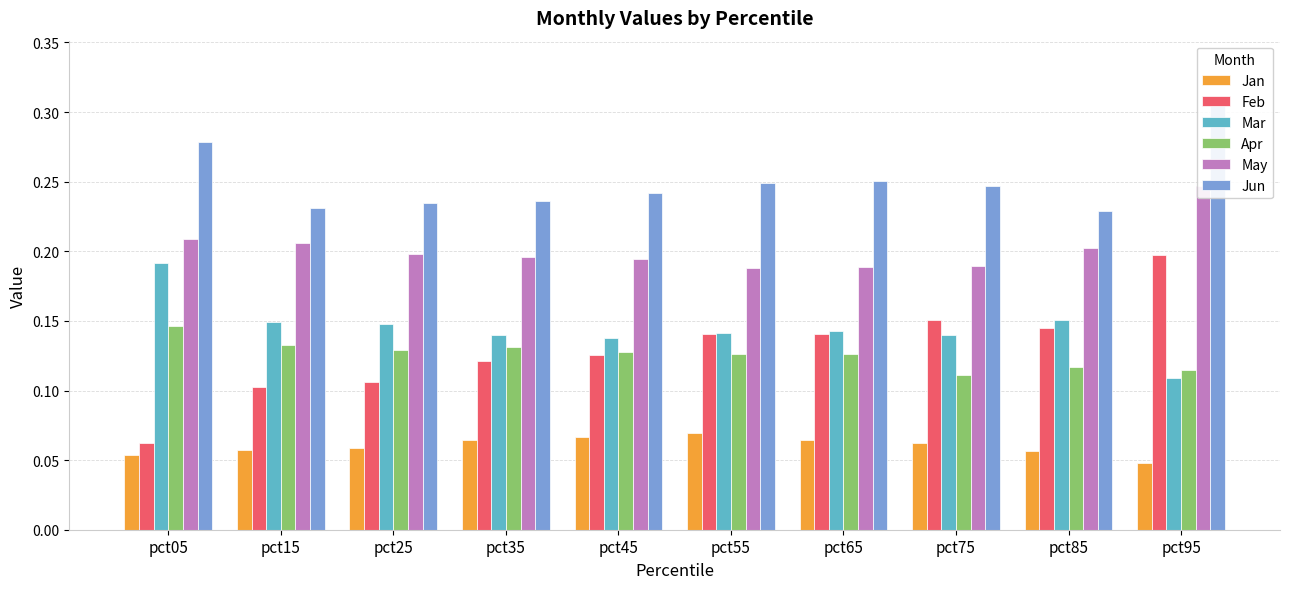

True or false: Mar has a value of 0.3 at pct25.

False